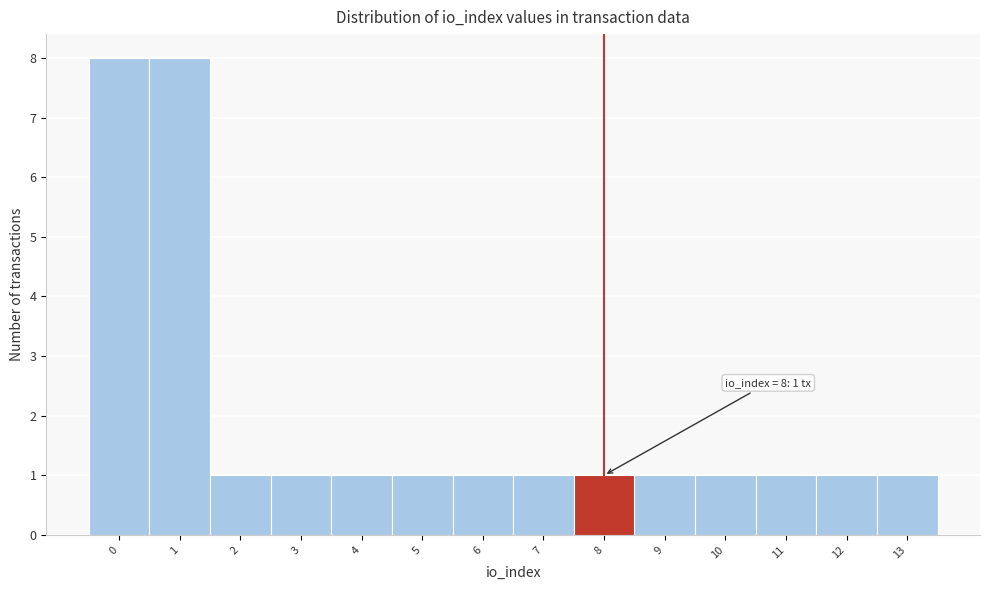

Reading left to right, extract all data points from this chart.

8	8	1	1	1	1	1	1	1	1	1	1	1	1